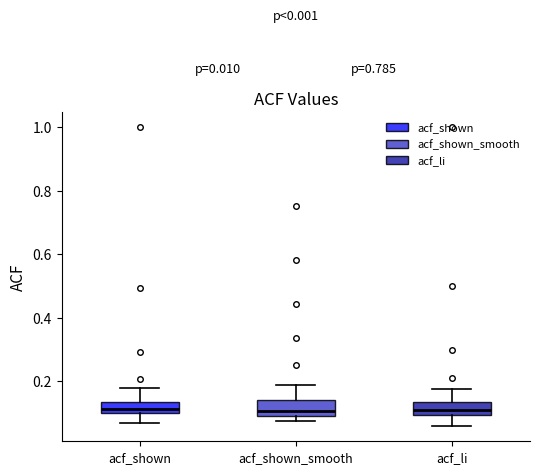

Where is the lower edge of the box for acf_shown on the y-axis? The values are not printed on the chart, so give them approximately, as read against the axis.

0.10